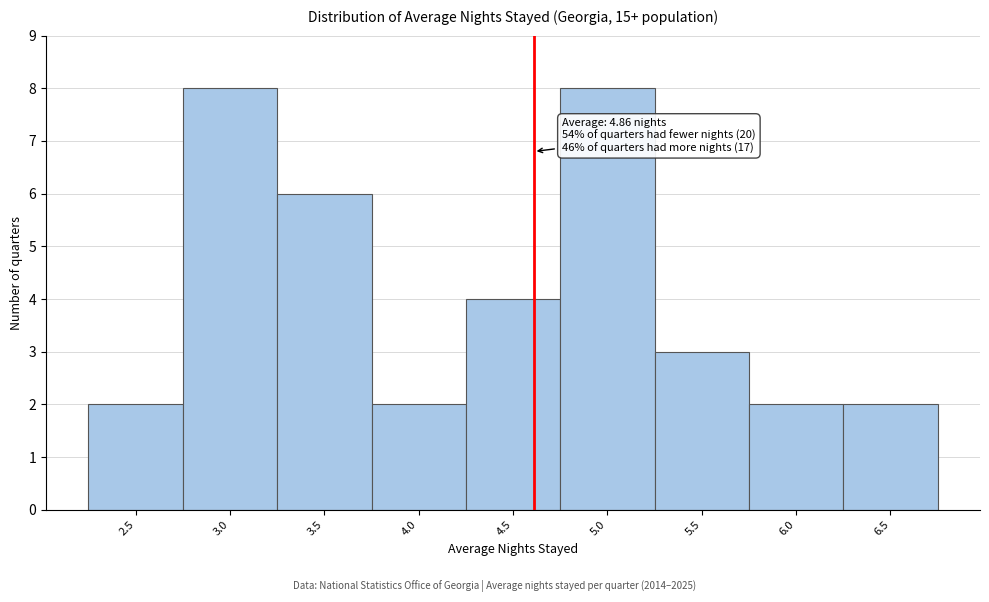

Reading left to right, transcribe all the data shown in this chart.

2.5=2	3.0=8	3.5=6	4.0=2	4.5=4	5.0=8	5.5=3	6.0=2	6.5=2